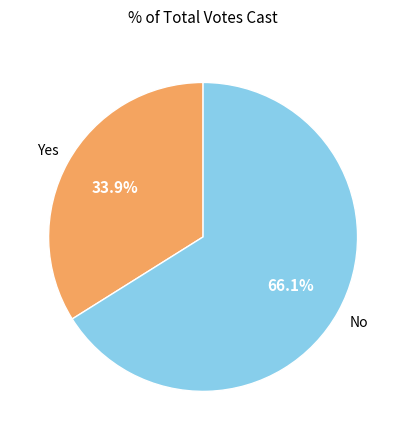

Does any single category account for the majority?

Yes